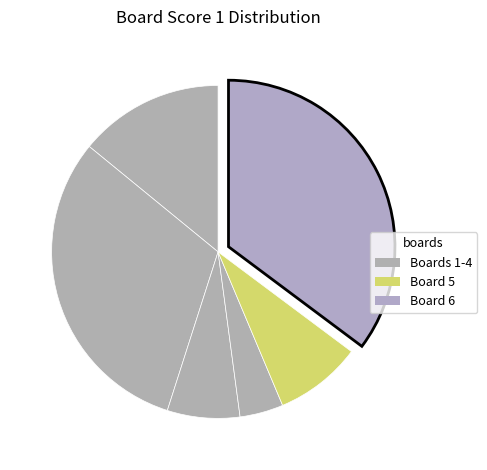

Count the number of slices in the pie.

6